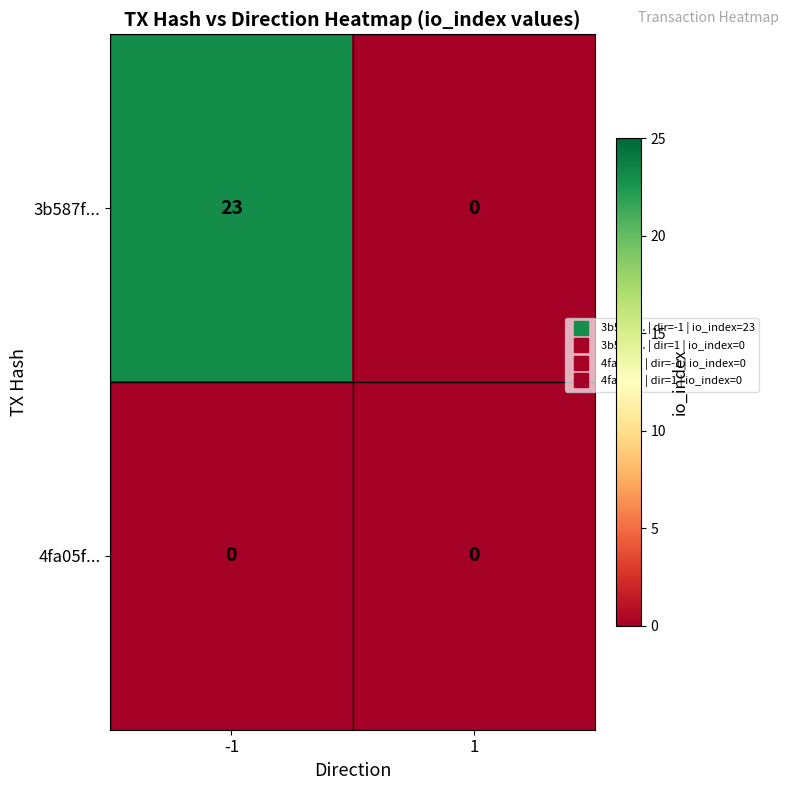

Read the 3b587f... value at -1.

23